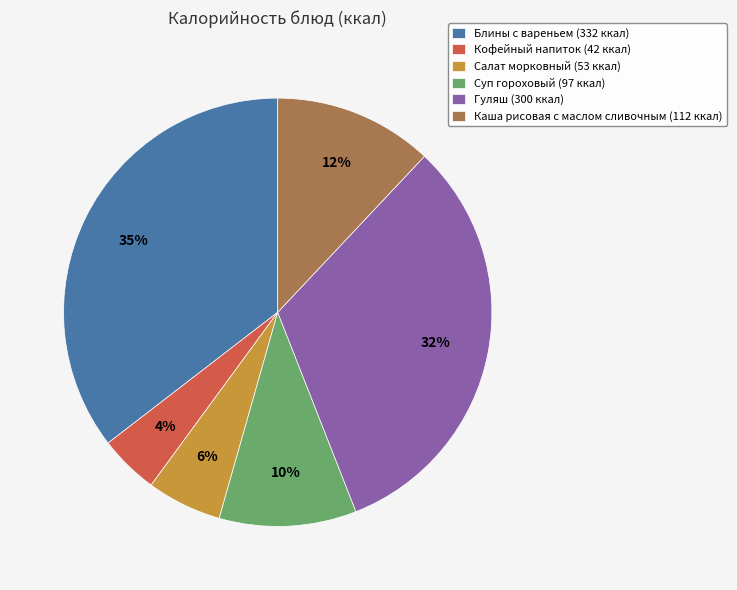

What is the smallest slice in the pie chart?

Кофейный напиток